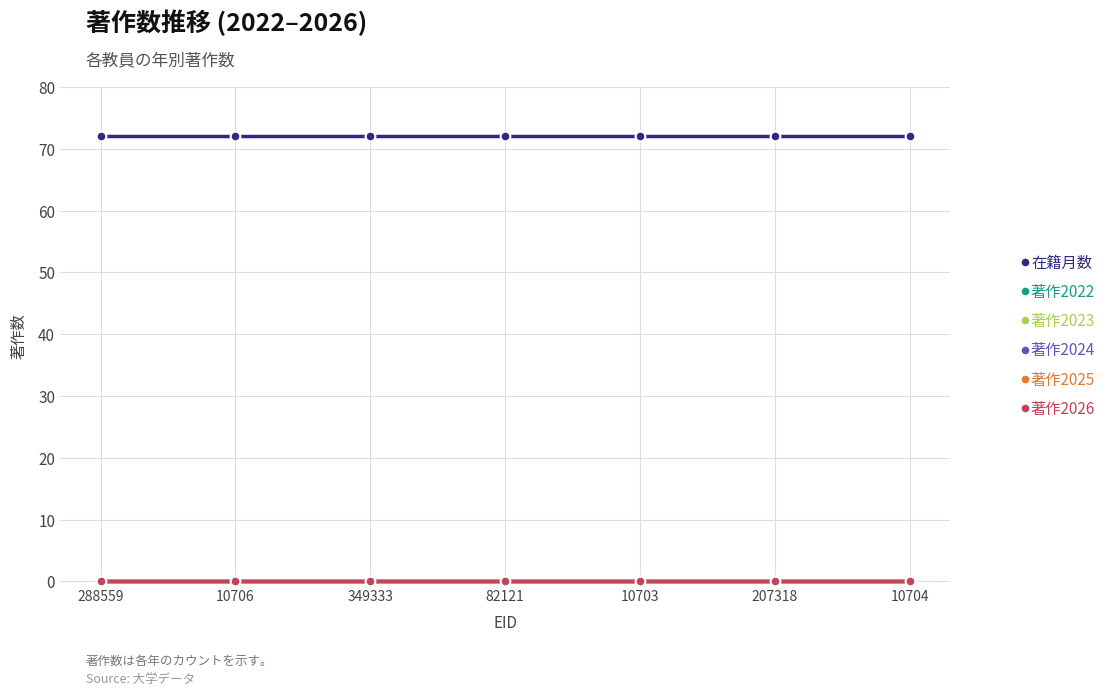

Is this an area chart (filled region under the line)?

No